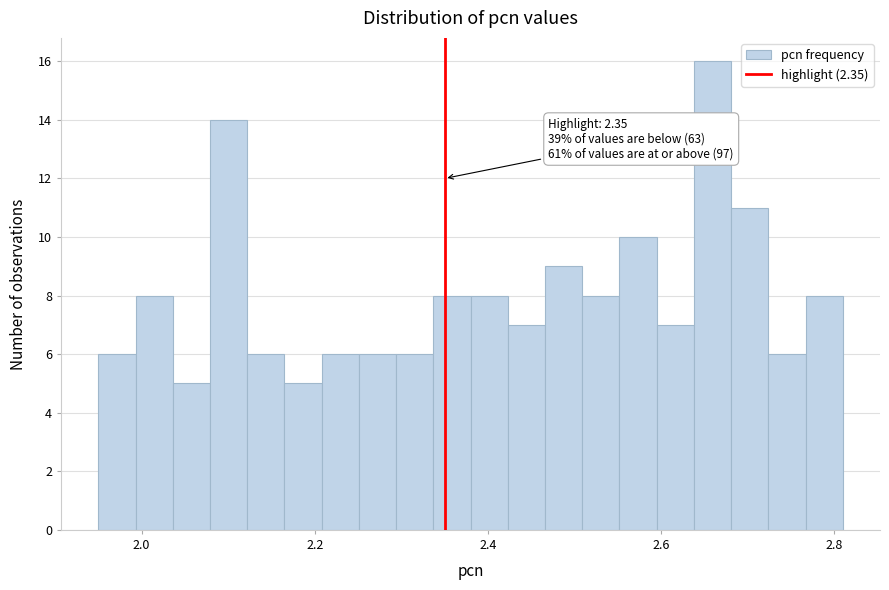

Around what value on the x-axis is the tallest bar? Give the approximate position of its centre, as read against the axis.

2.66